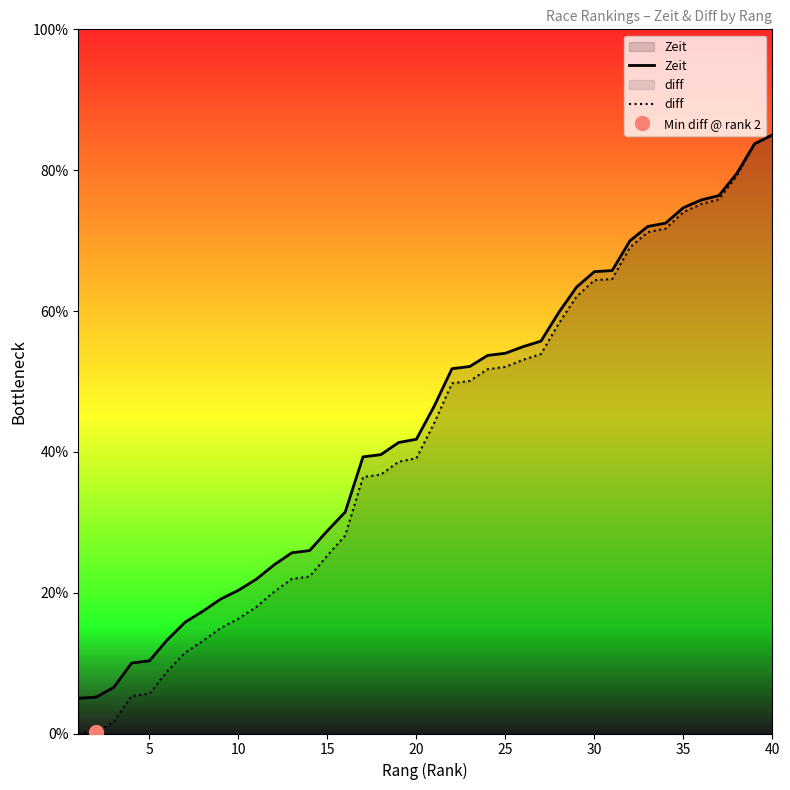

List the series in order of their overall mean, lowest first.

diff, Zeit